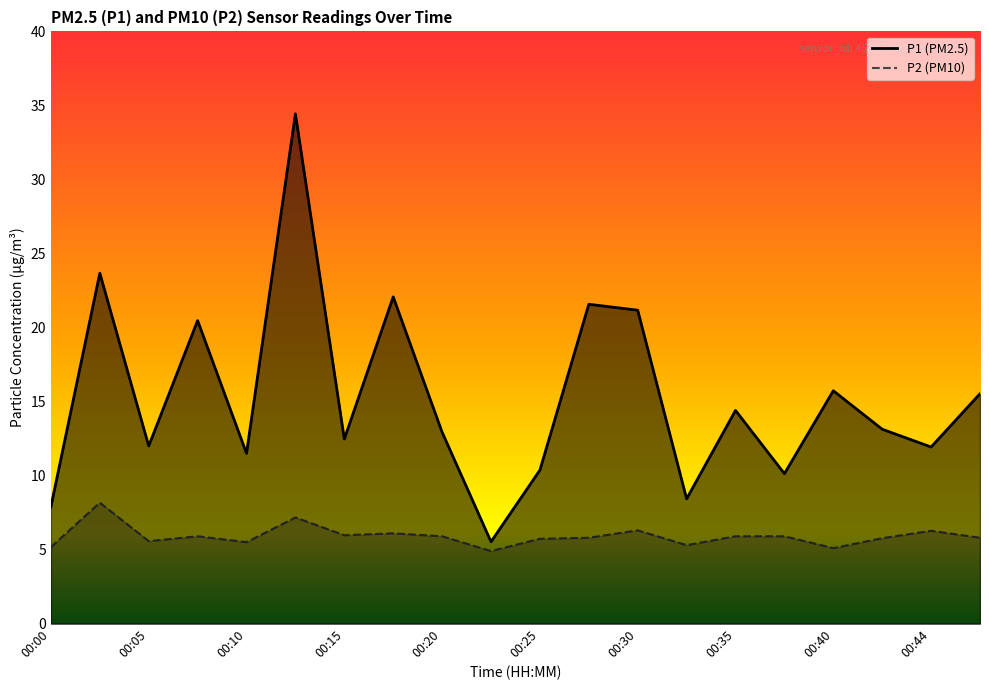

List the series in order of their peak value, lowest first.

P2, P1